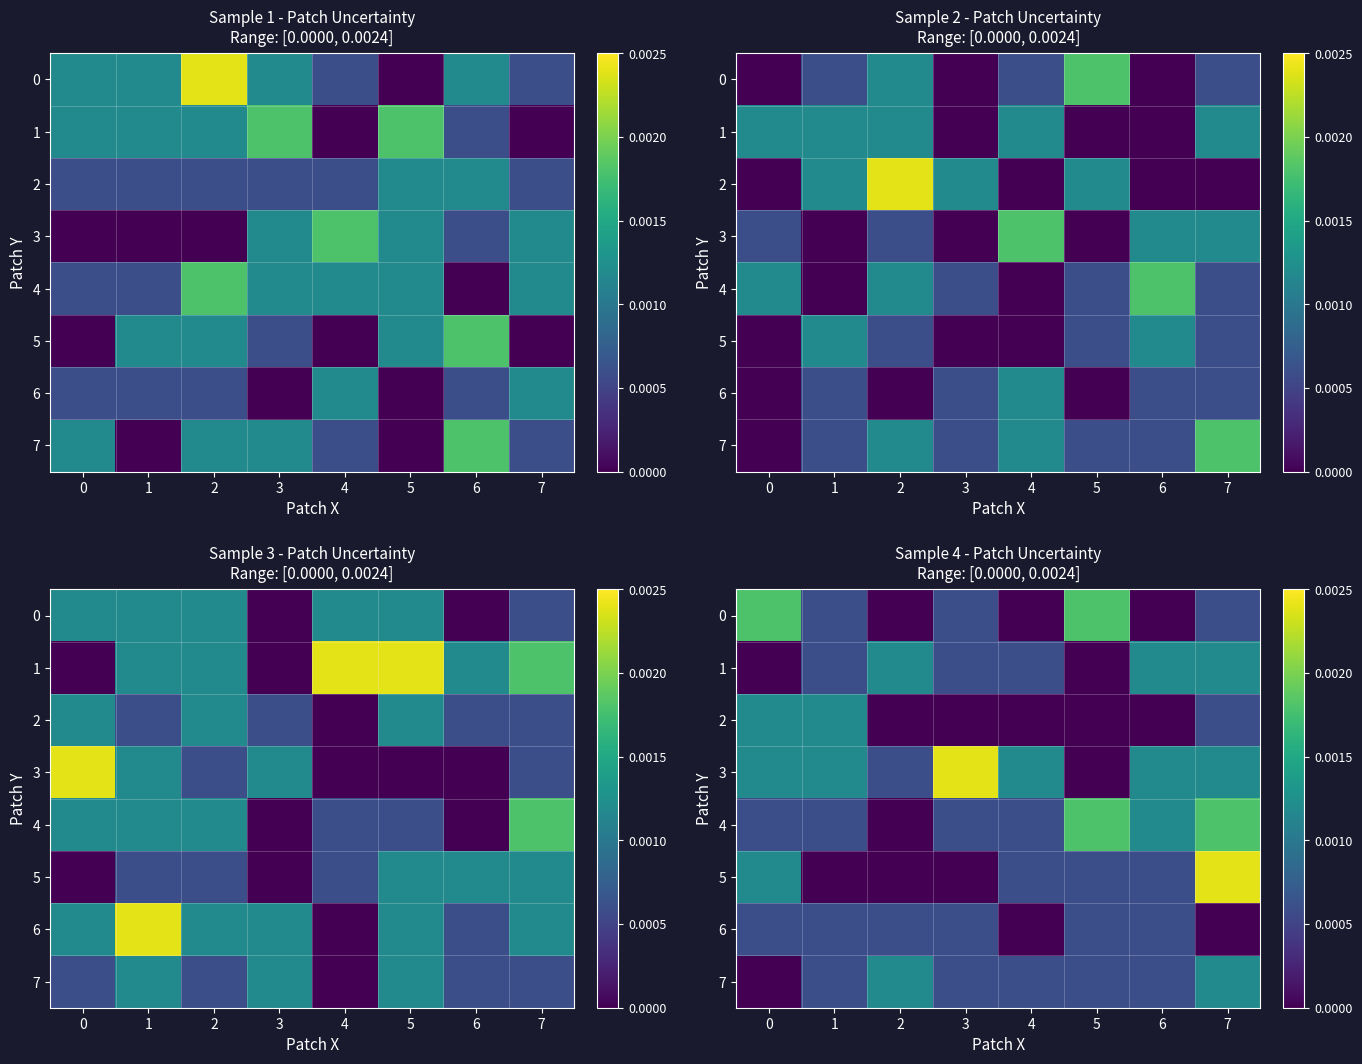

Rank the series by their maximum value, from highest to lowest.

row_3, row_5, row_0, row_4, row_1, row_2, row_7, row_6